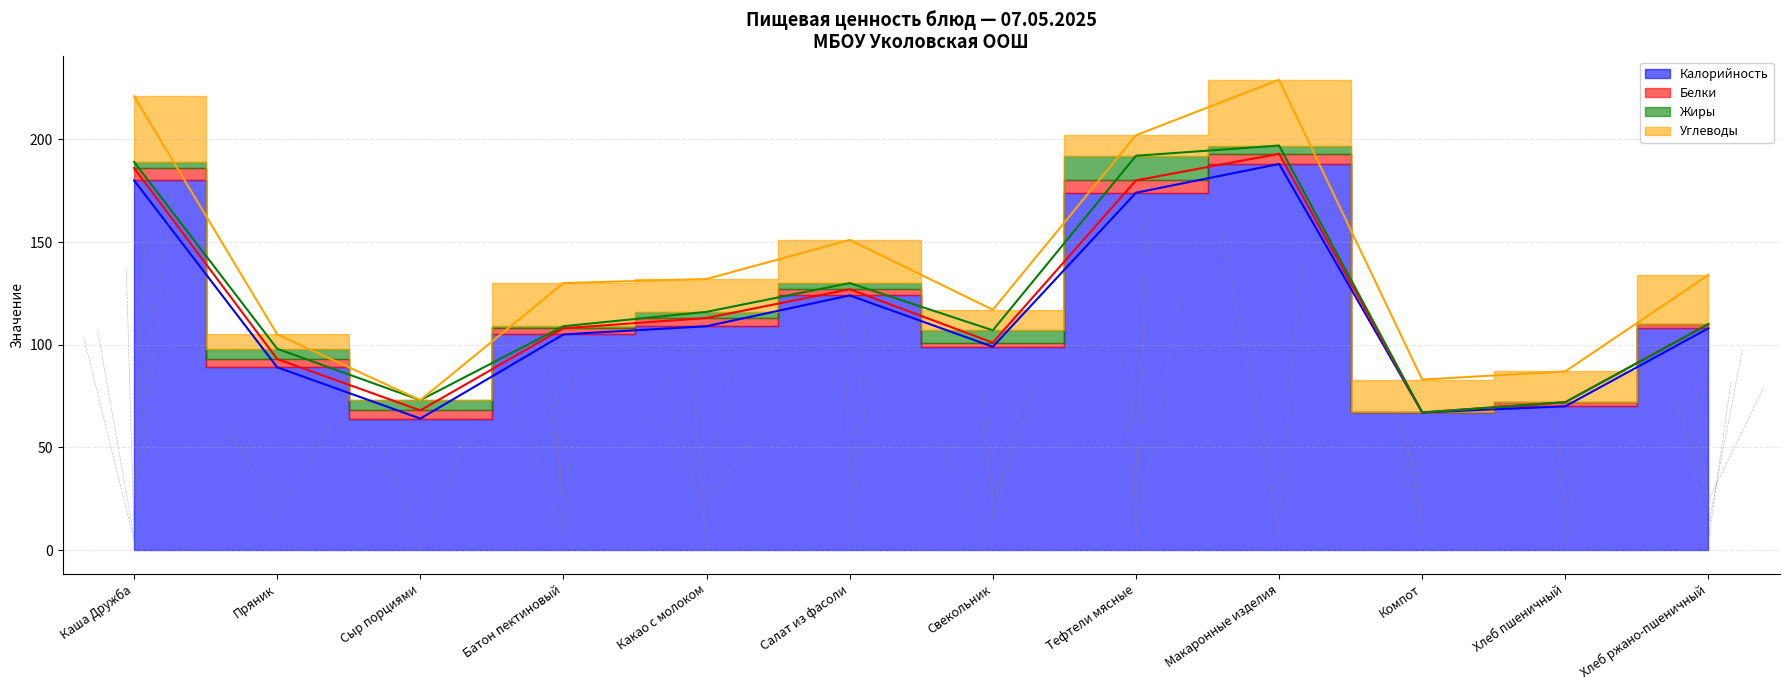

At how many categories does at least one series exceed 159?

3